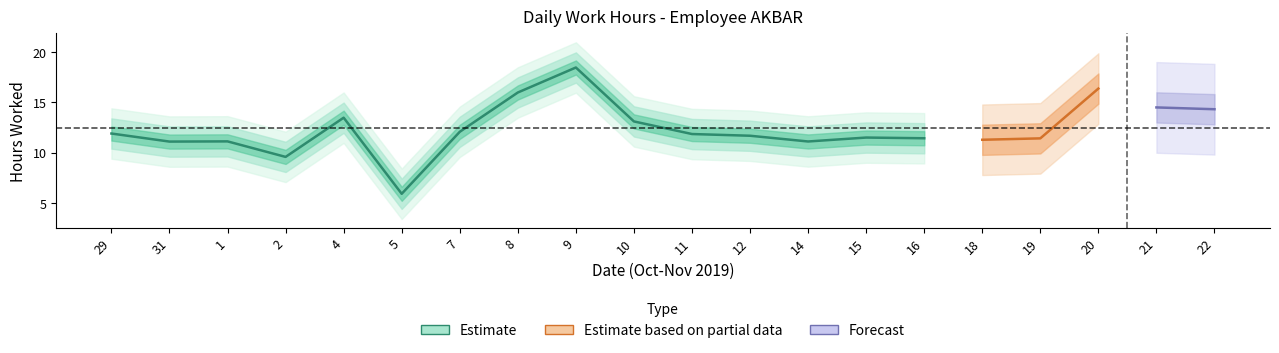

Between 7 and 12, which is larger?

7